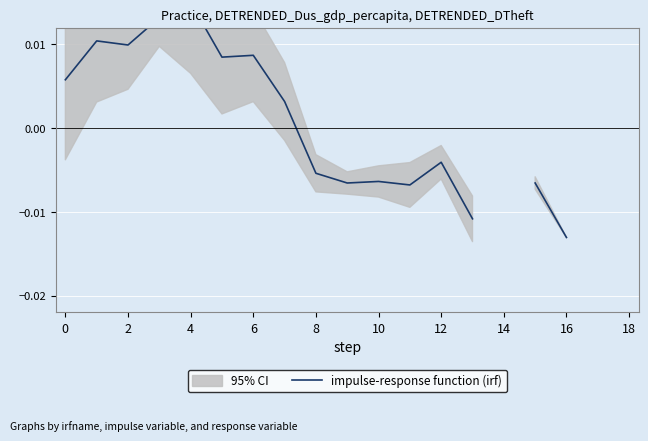

True or false: there are more than 2 points higher than both neighbors.

True